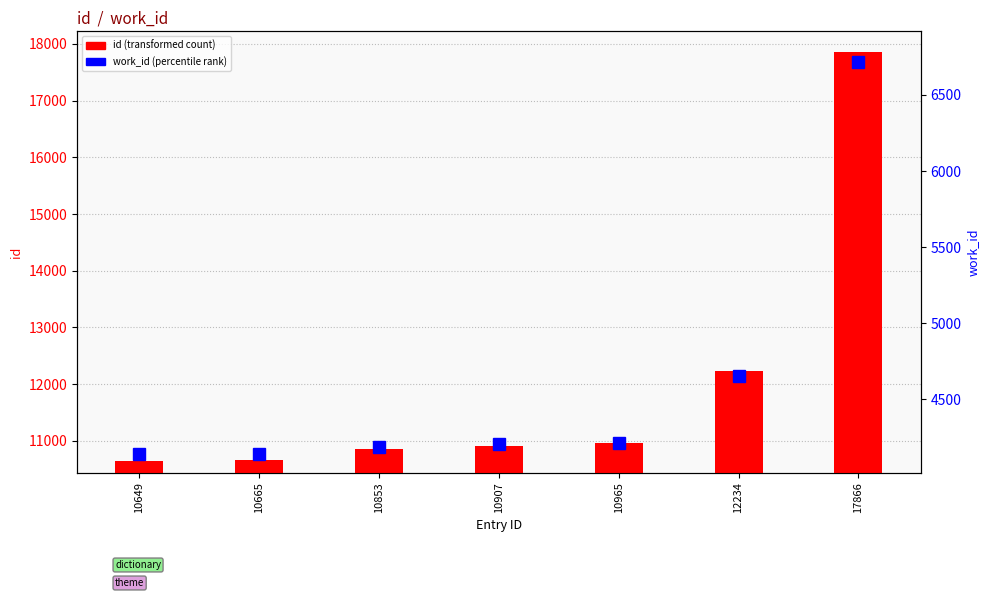

What value does the id series have at 10649, to the nearest 100?

10600